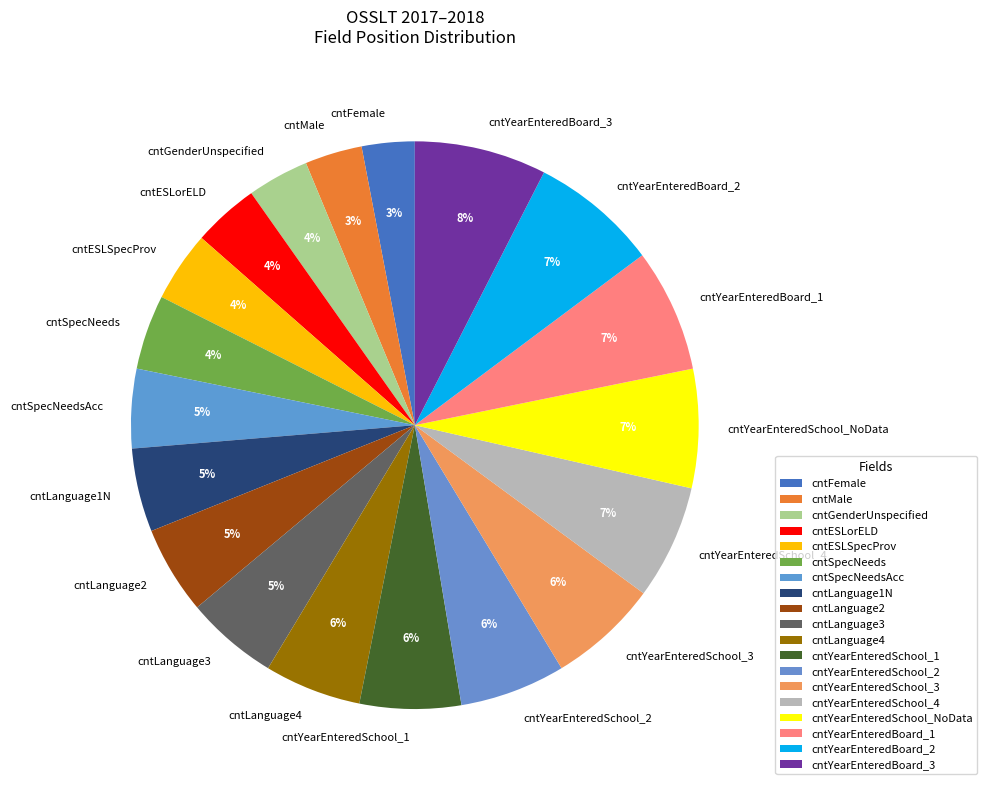

To the nearest percent, what is the average slice percentage?

5%